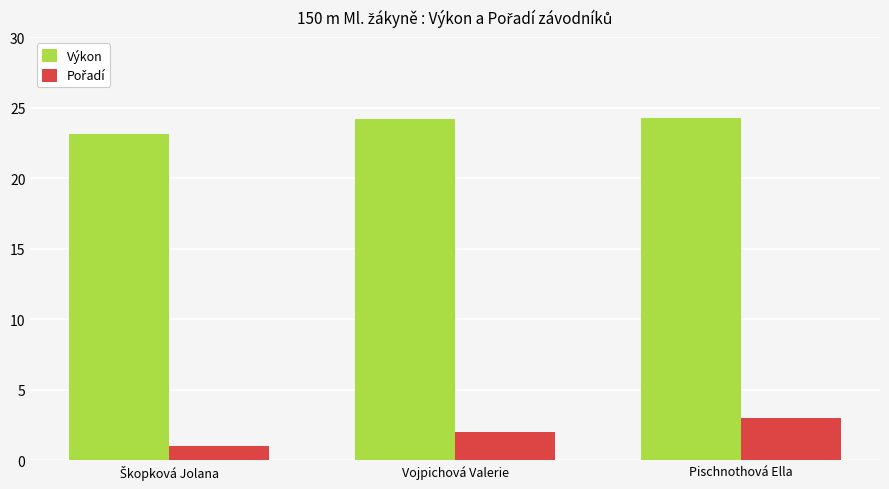

What is the minimum value shown in the chart?

1.0